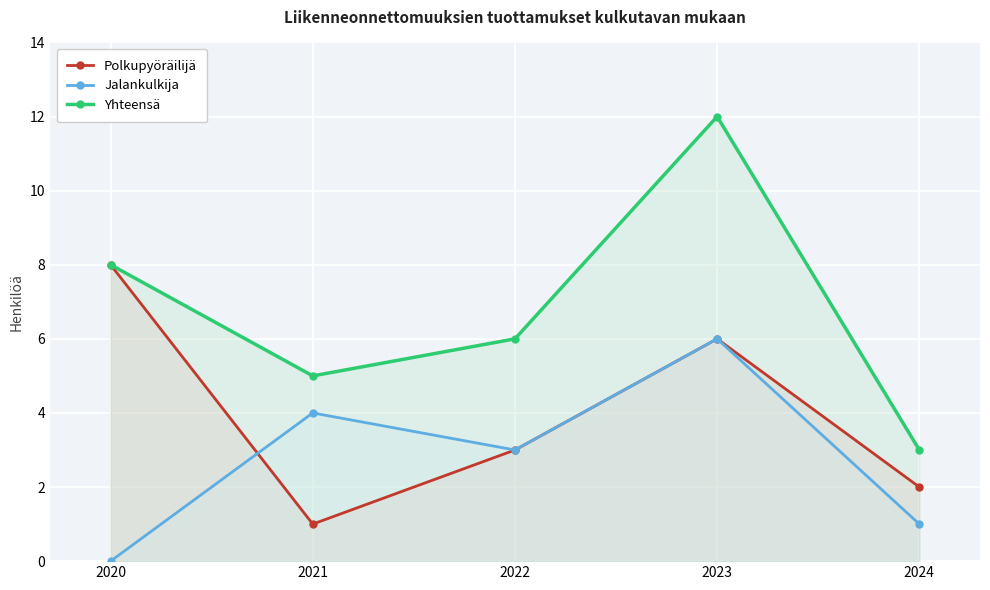

Which series has the widest spread of values?

Yhteensä